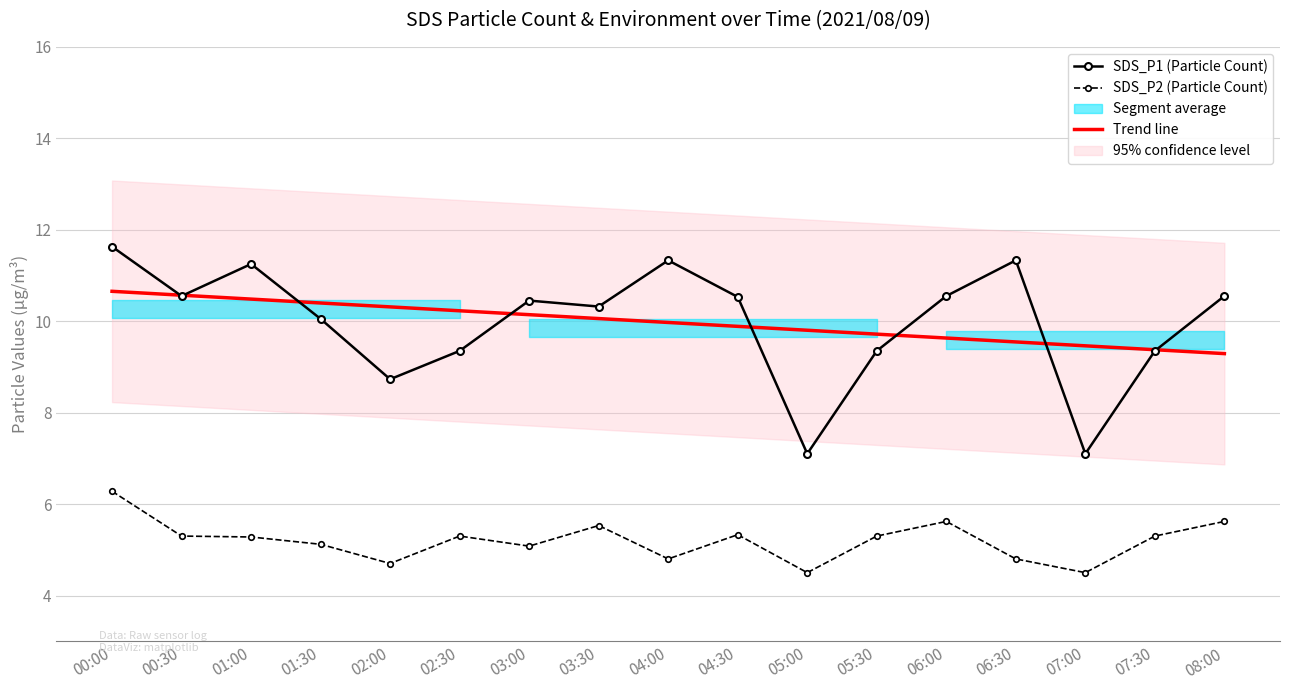

True or false: SDS_P2 (Particle Count) and Trend line cross at least once.

False